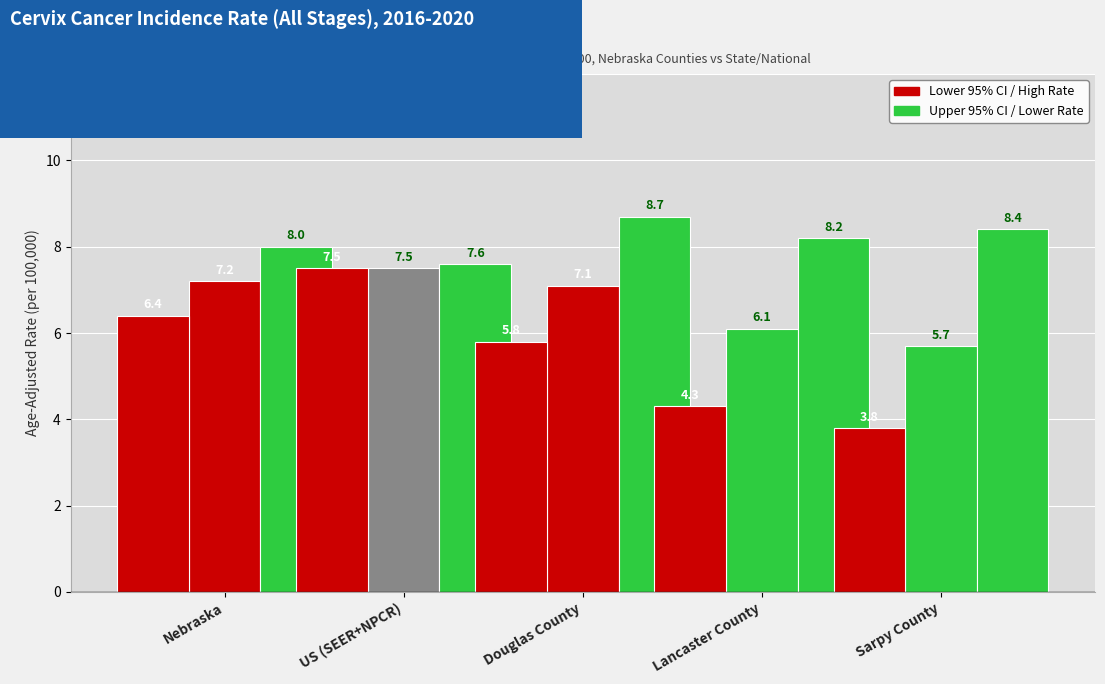

What is the smallest value displayed?

3.8